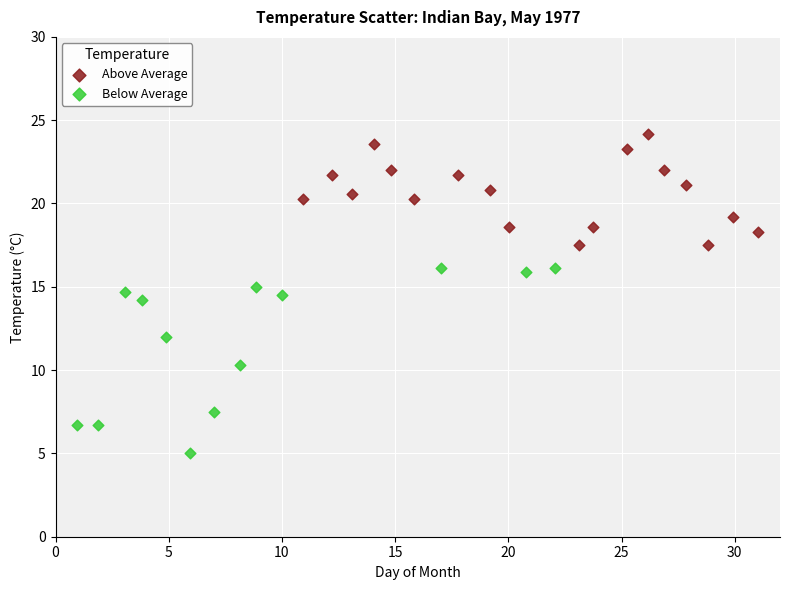

Which series has the widest spread of Y values?

Below Average